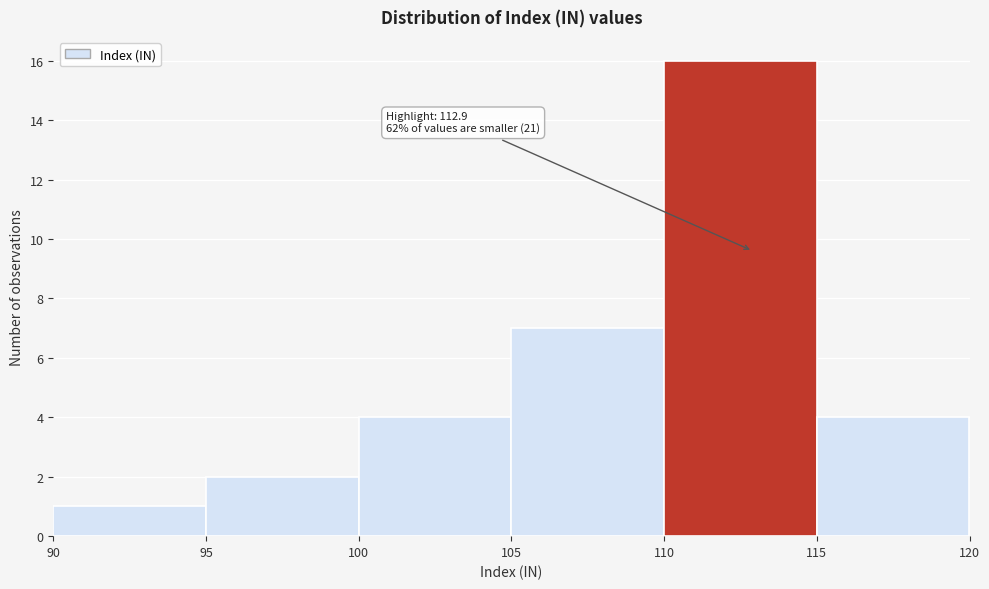

Over which range of the x-axis is the bar tallest?

110 to 115